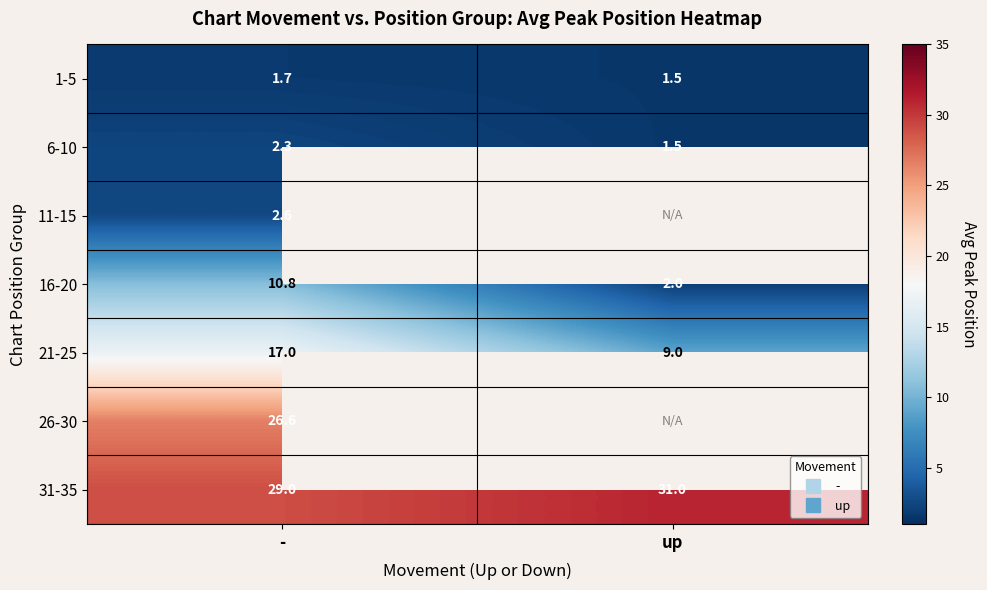

What value does the 16-20 series have at up?

2.0